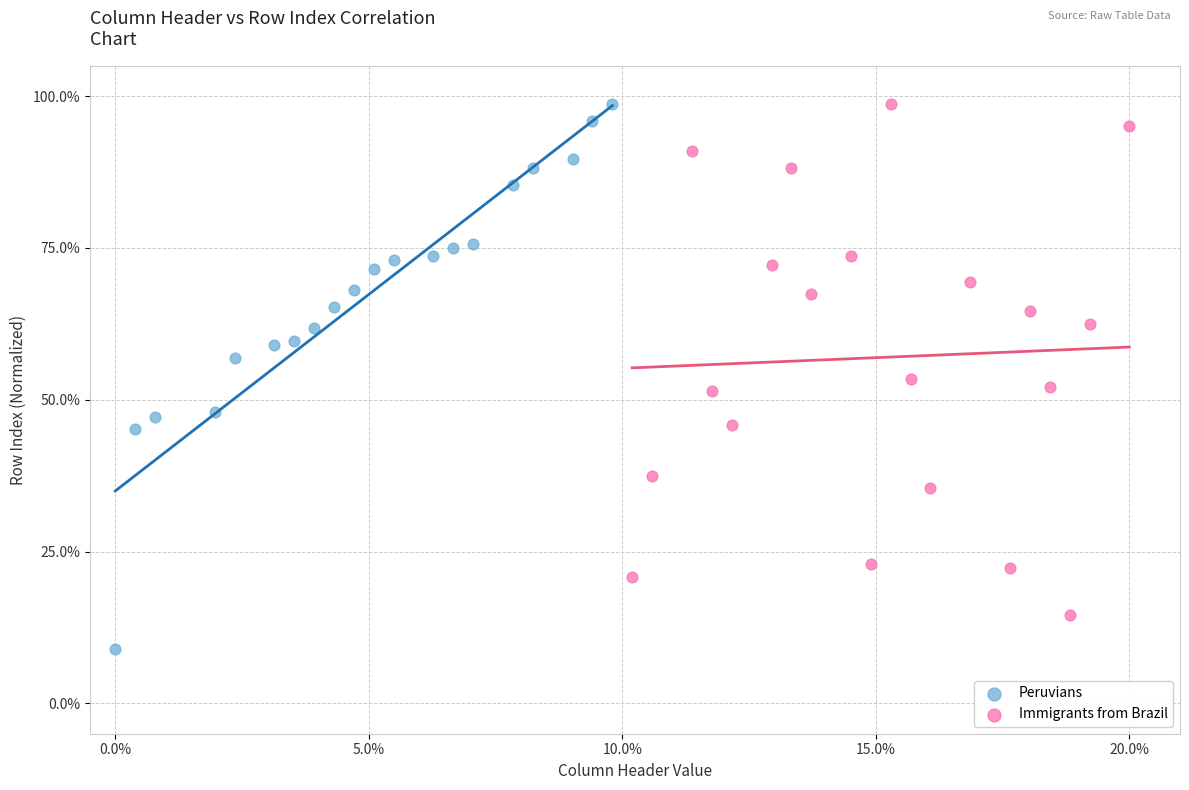

What are all the series names shown in the legend?

Peruvians, Immigrants from Brazil